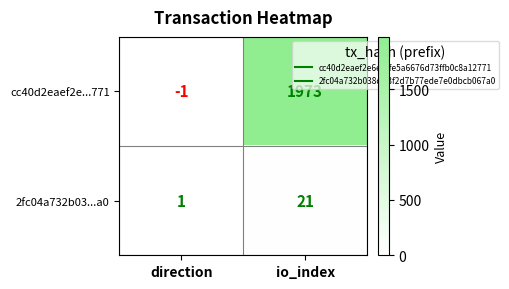

At which category is the sum across all series the highest?

io_index